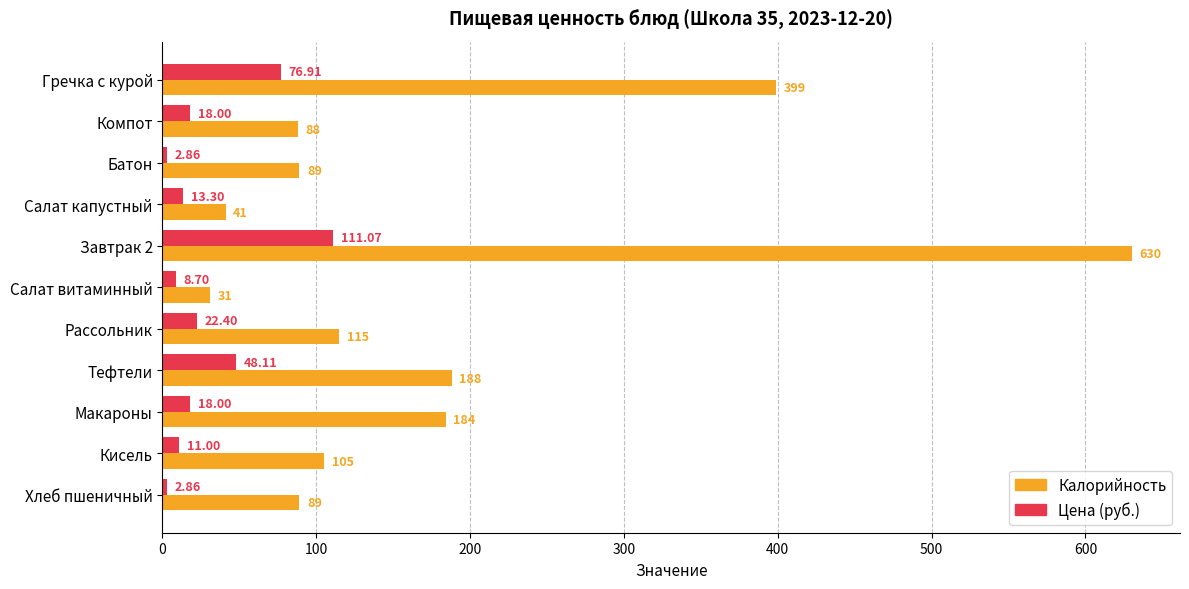

Which series has the largest total across all categories?

Калорийность